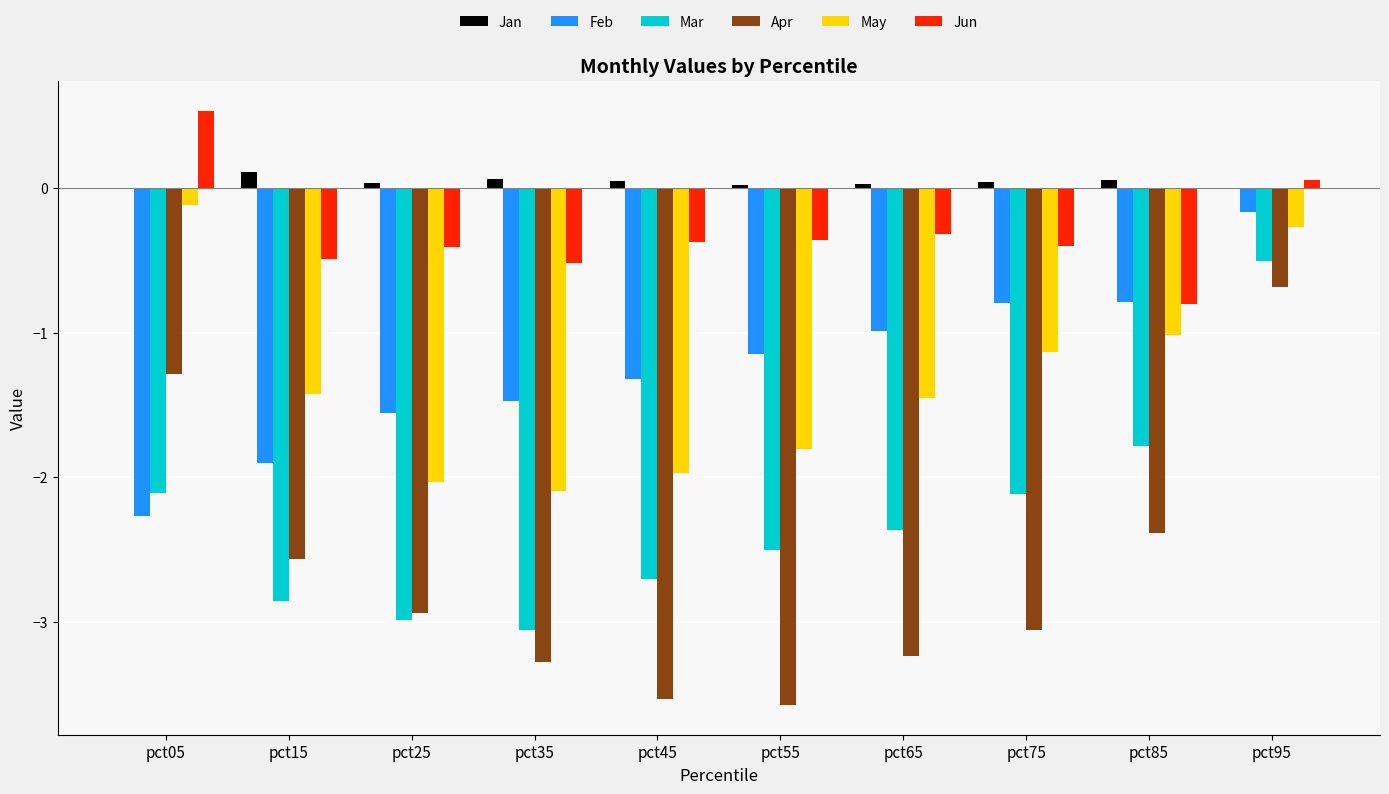

How many data points does each series have?

10